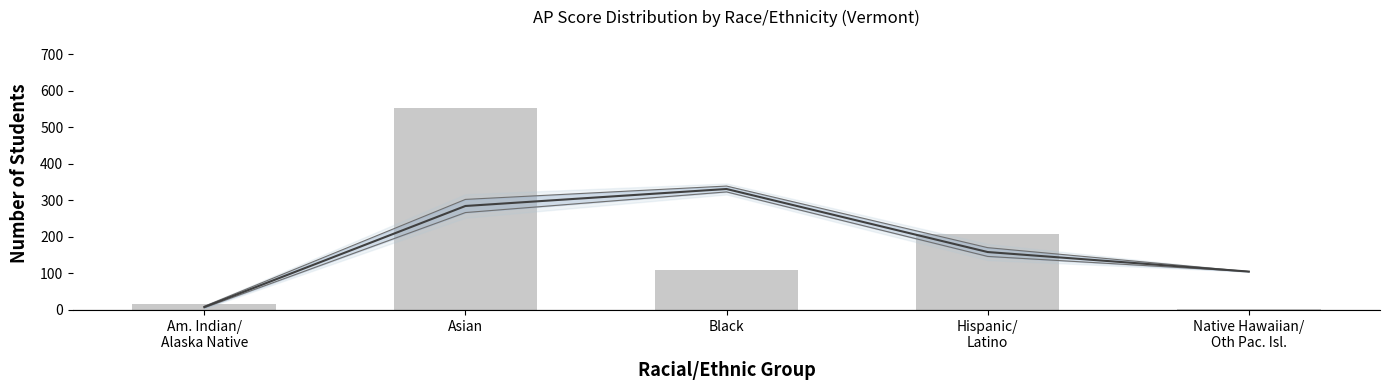

What is the ratio of the value at Black to the value at Native Hawaiian/
Oth Pac. Isl.?

54.5